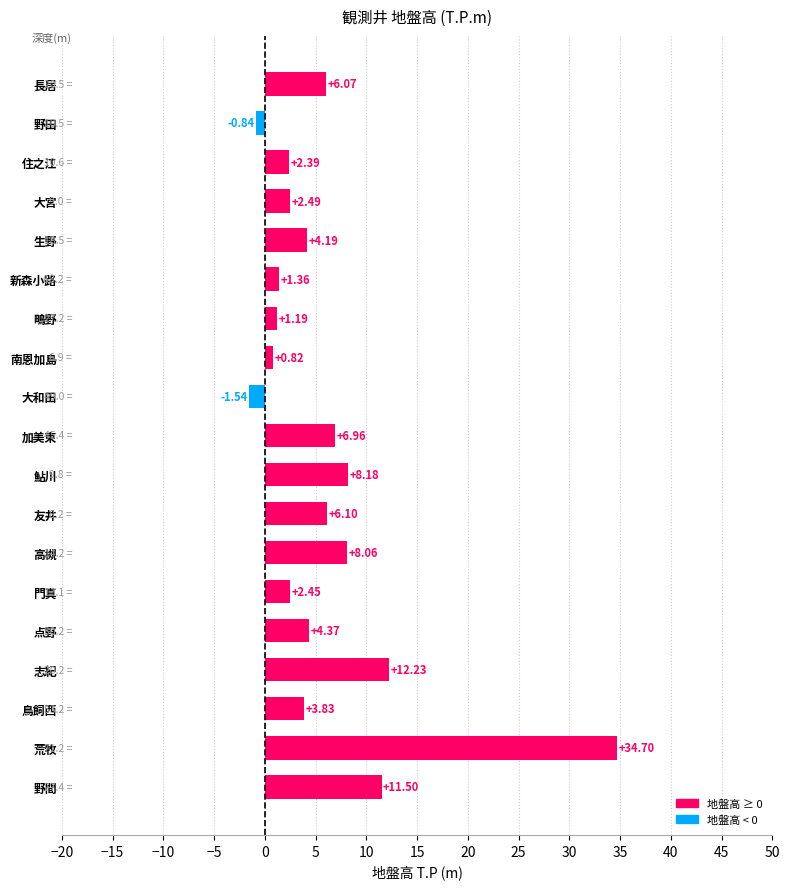

What is the difference between the second highest and minimum values?

13.8